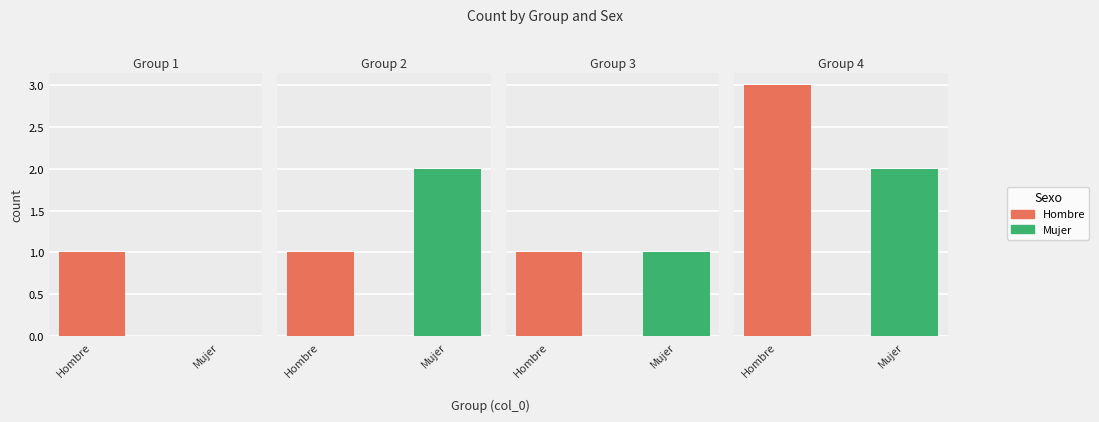

Reading right to left, what are all the values shown in this chart?

Hombre: 4=3	3=1	2=1	1=1
Mujer: 4=2	3=1	2=2	1=0